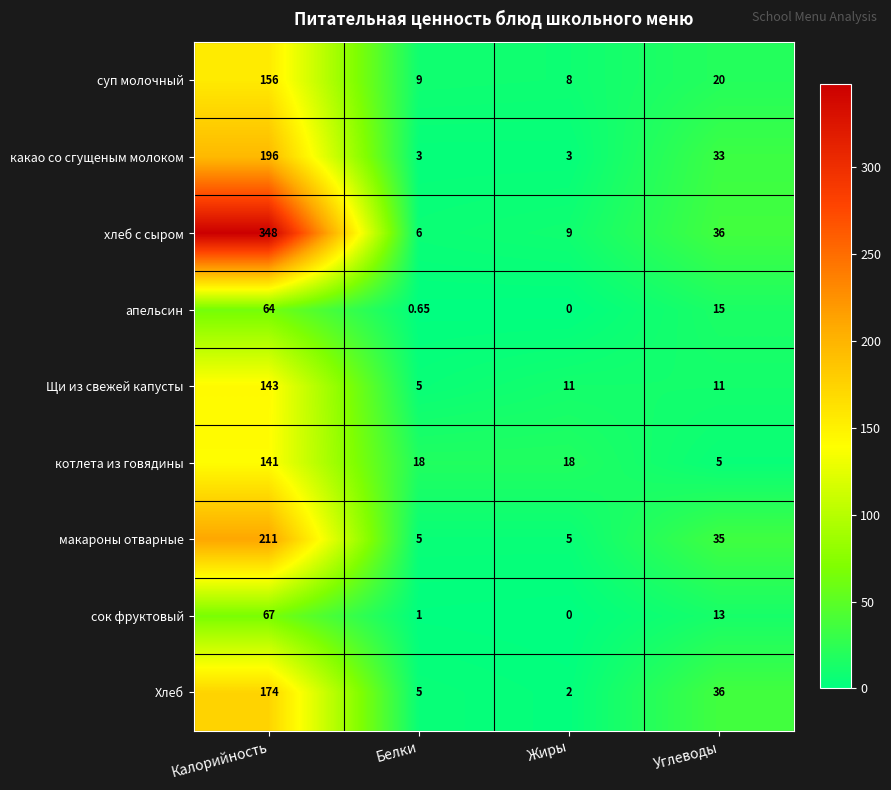

At which label does какао со сгущеным молоком reach its peak?

Калорийность